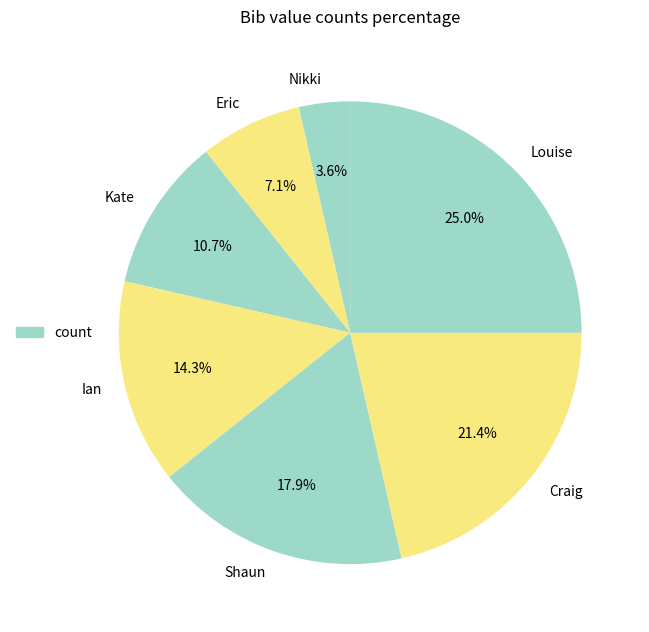

Does Ian account for over 50% of the chart?

No